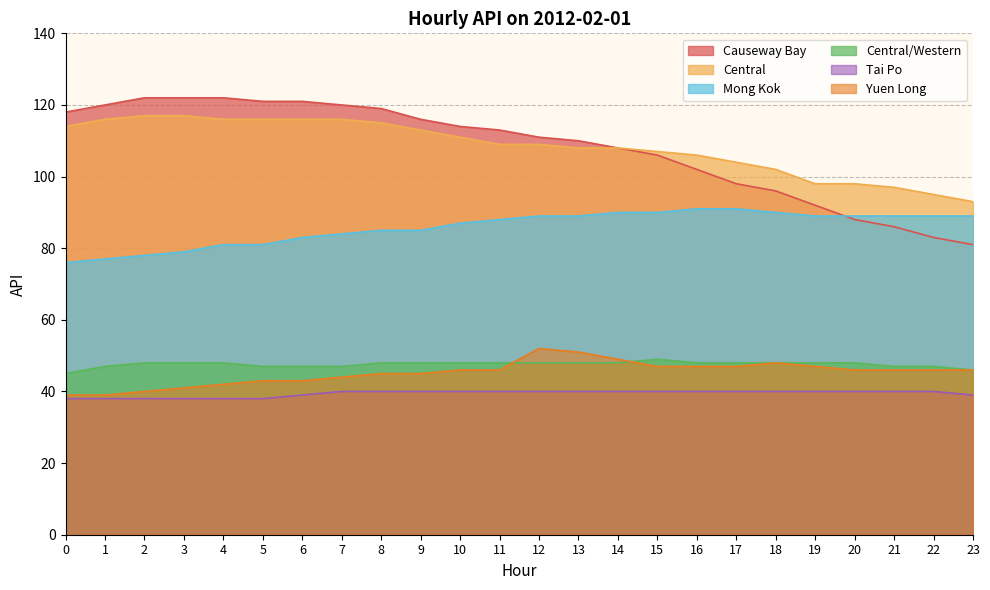

What value does the Yuen Long series have at 8, to the nearest 5?

45